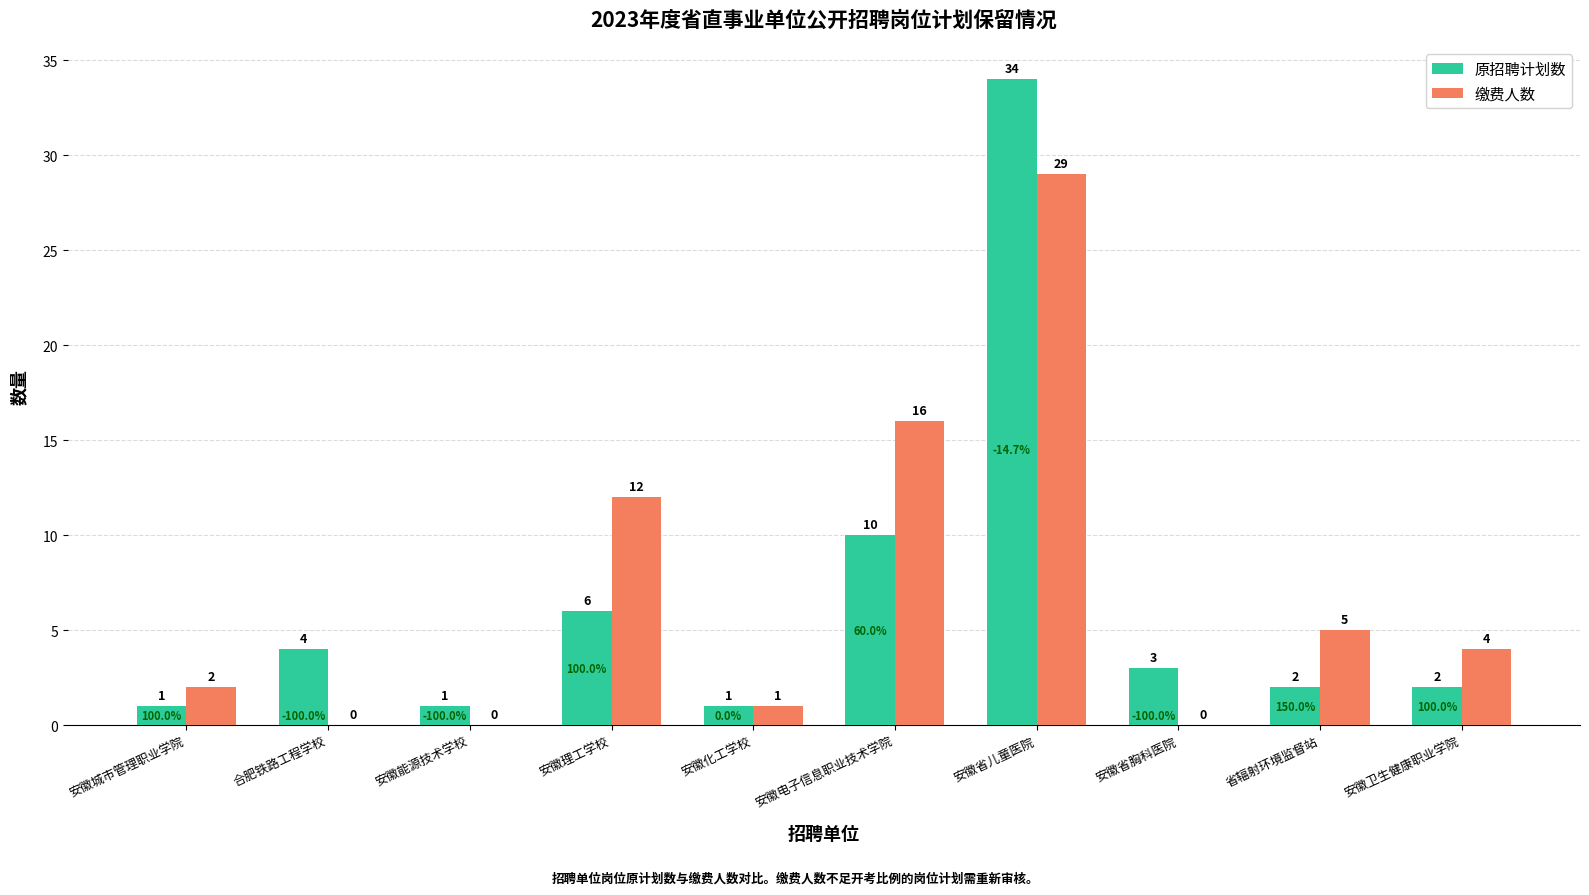

What are all the series names shown in the legend?

原招聘计划数, 缴费人数